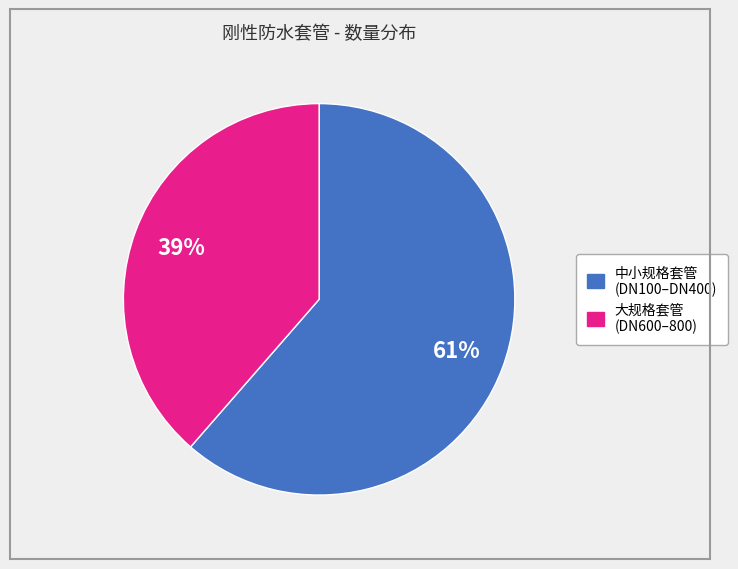

To the nearest percent, what is the average slice percentage?

50%